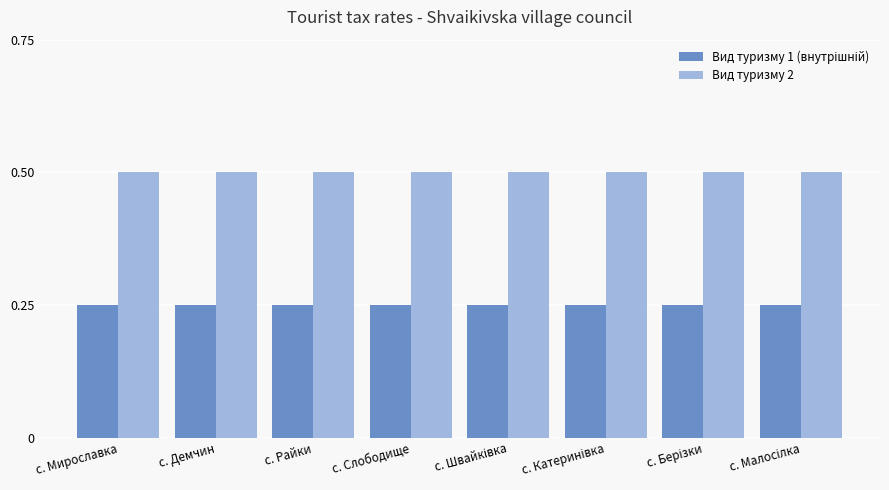

How many bars are there in each group?

2